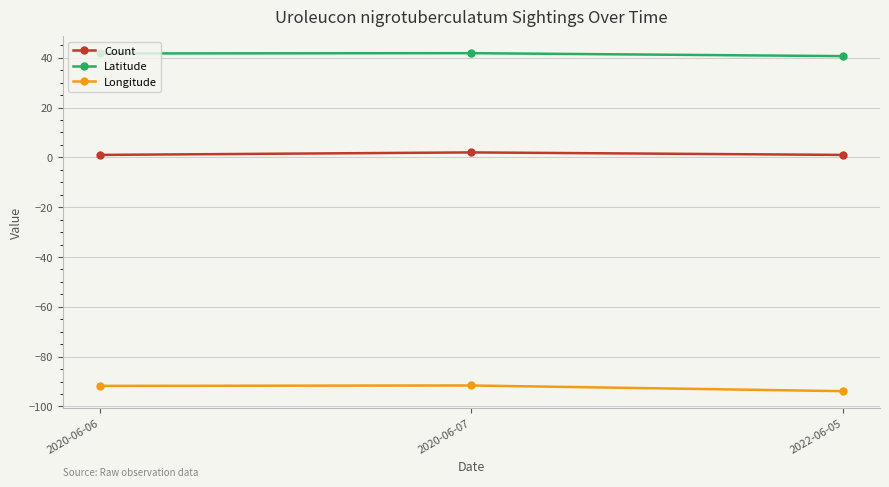

What is the label of the 3rd point from the left?

2022-06-05